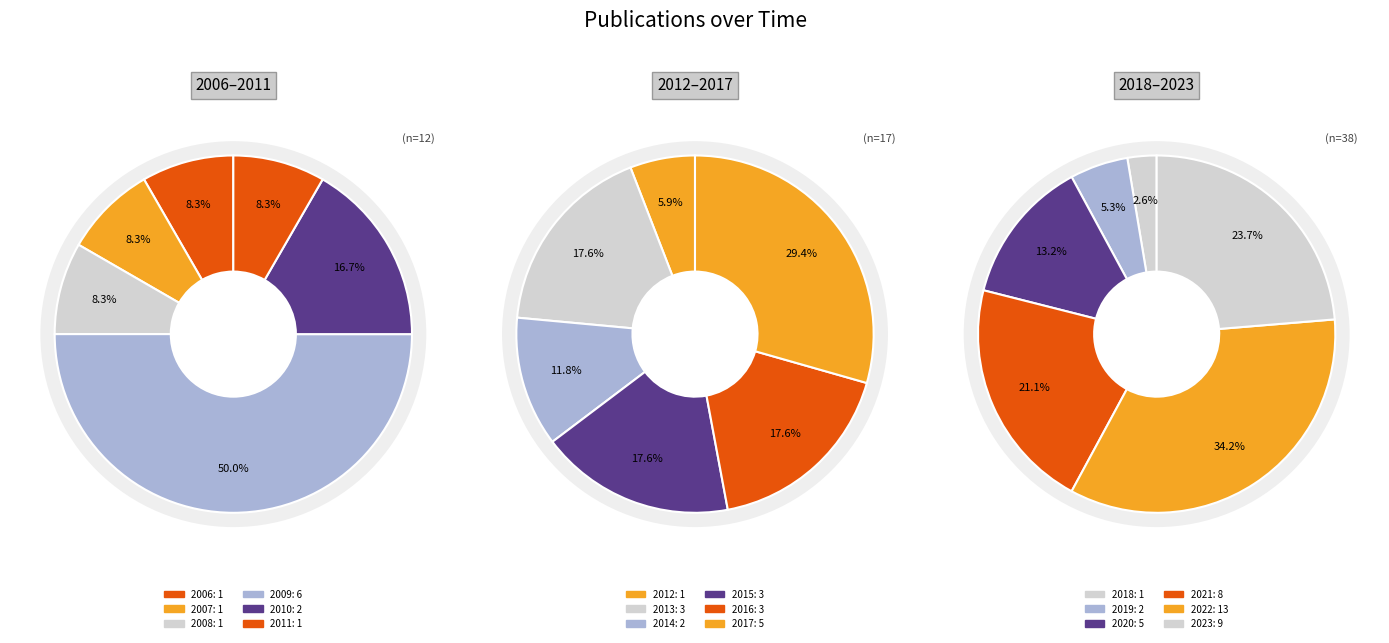

What percentage is NOT represented by 2013?

95.5%